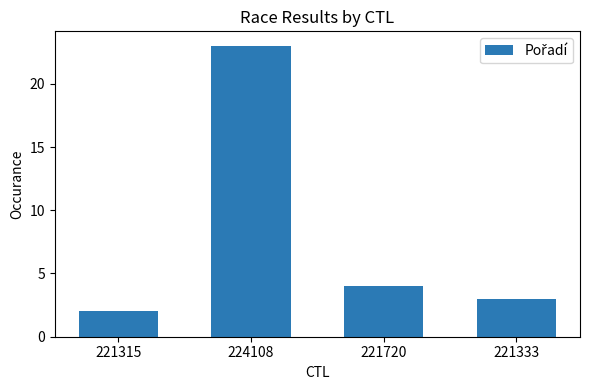

How many data points are less than 4?

2